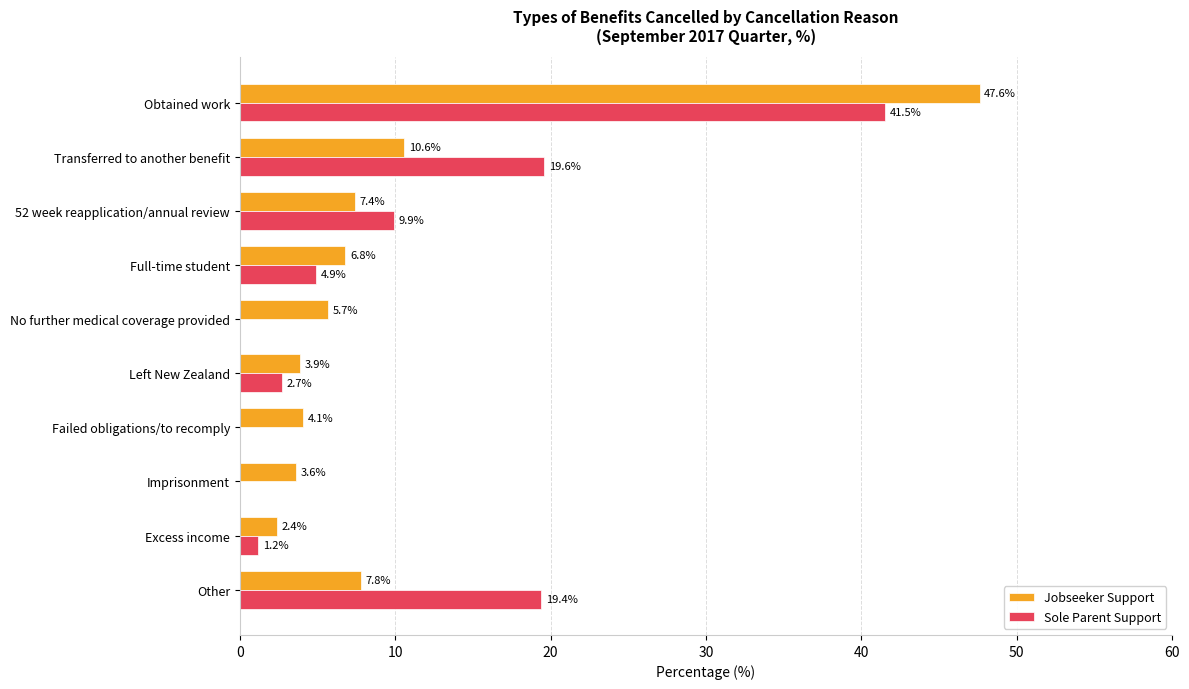

True or false: Sole Parent Support has a value of 1.2 at Excess income.

True